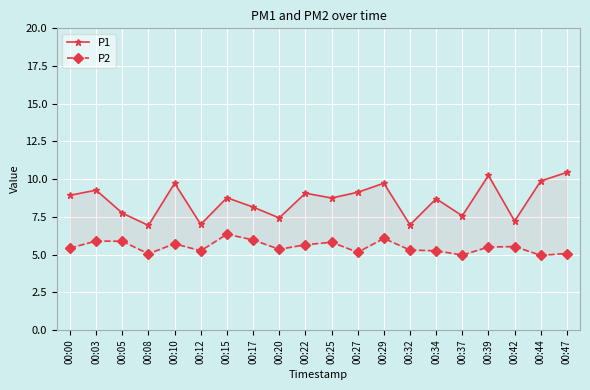

Is this an area chart (filled region under the line)?

No